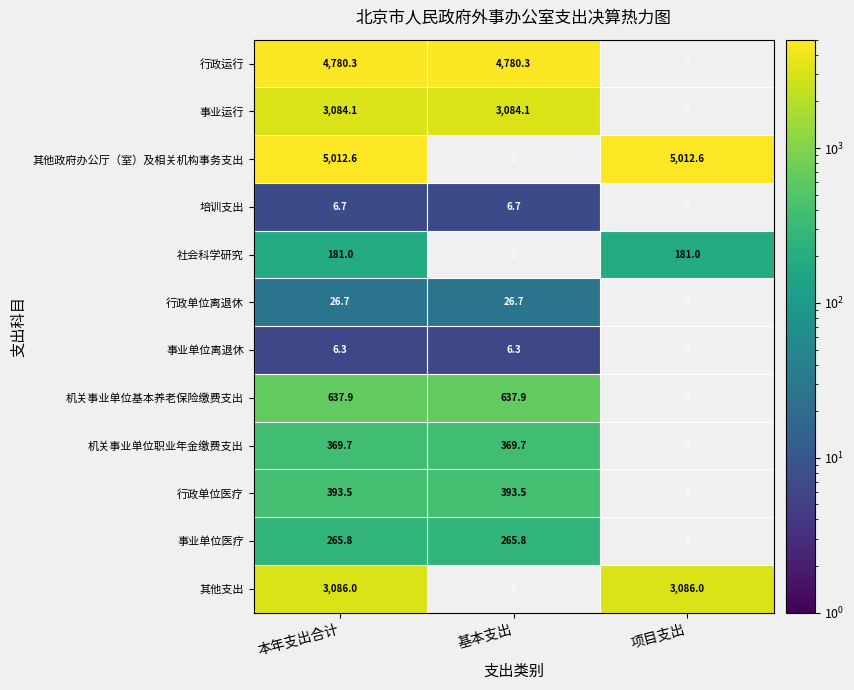

How many data points does each series have?

3